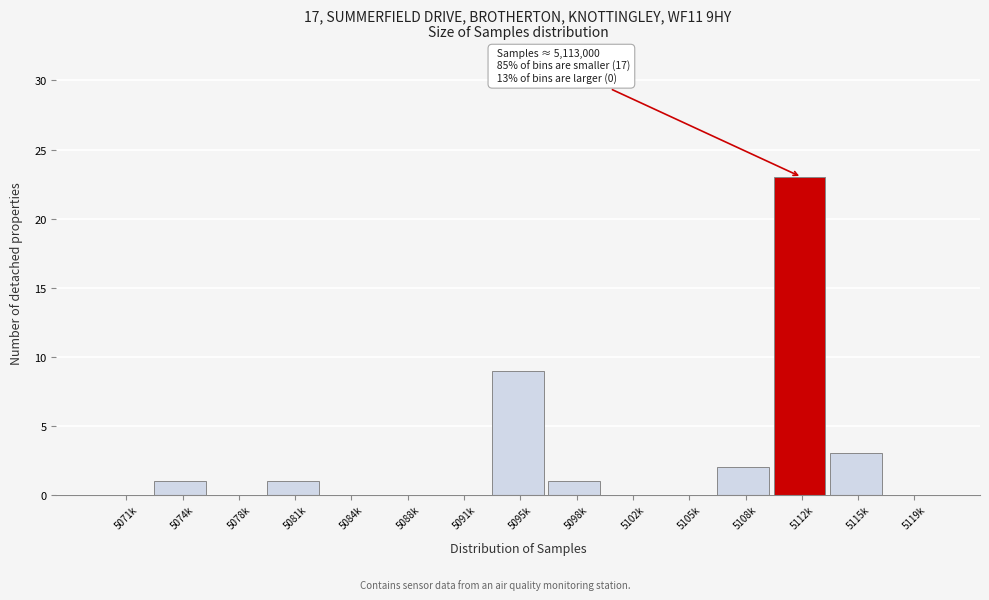

Reading left to right, list all the values displayed in this chart.

5071k=0	5074k=1	5078k=0	5081k=1	5084k=0	5088k=0	5091k=0	5095k=9	5098k=1	5102k=0	5105k=0	5108k=2	5112k=23	5115k=3	5119k=0